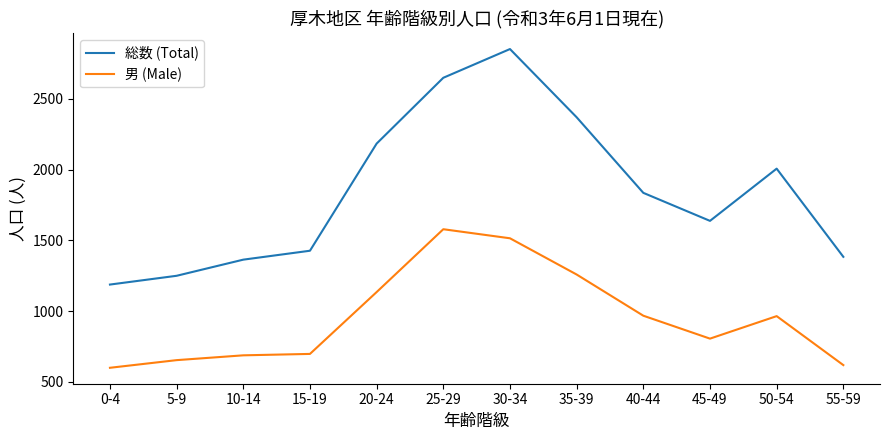

At which label is 男 (Male) closest to 1089?

20-24